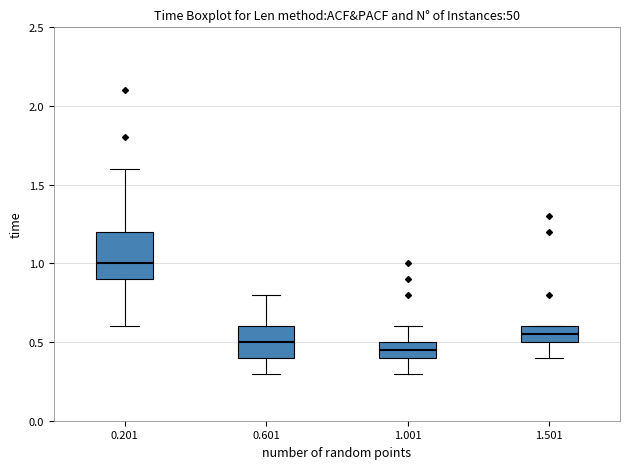

Reading left to right, read every box against the y-axis: the position of its median line, the range the box covers, and the ends of its whiskers. The values are not printed on the chart, so give them approximately, as read against the axis.

0.201: median 1.00, box 0.90 to 1.20, whiskers 0.60 to 1.60
0.601: median 0.50, box 0.40 to 0.60, whiskers 0.30 to 0.80
1.001: median 0.45, box 0.40 to 0.50, whiskers 0.30 to 0.60
1.501: median 0.55, box 0.50 to 0.60, whiskers 0.40 to 0.60